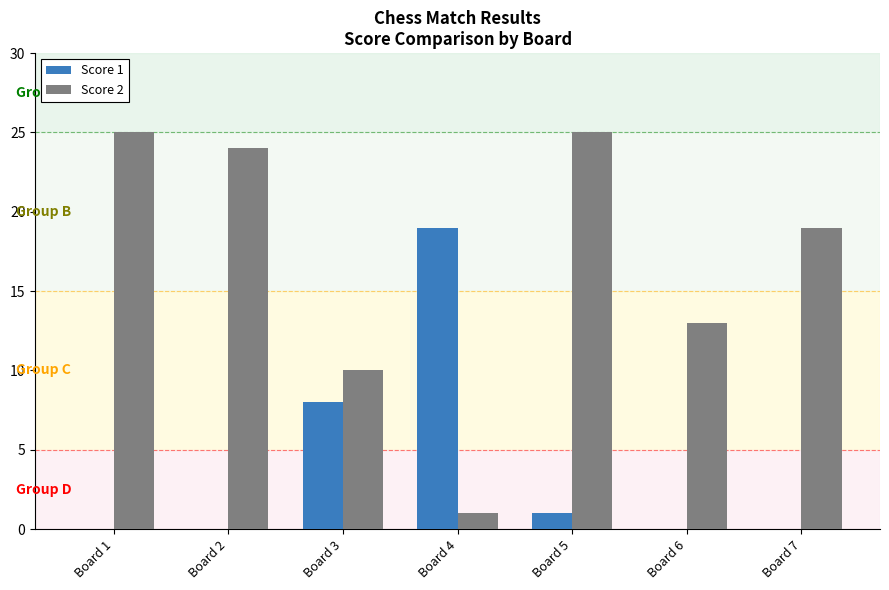

Reading left to right, list all the values displayed in this chart.

Score 1: 0	0	8	19	1	0	0
Score 2: 25	24	10	1	25	13	19